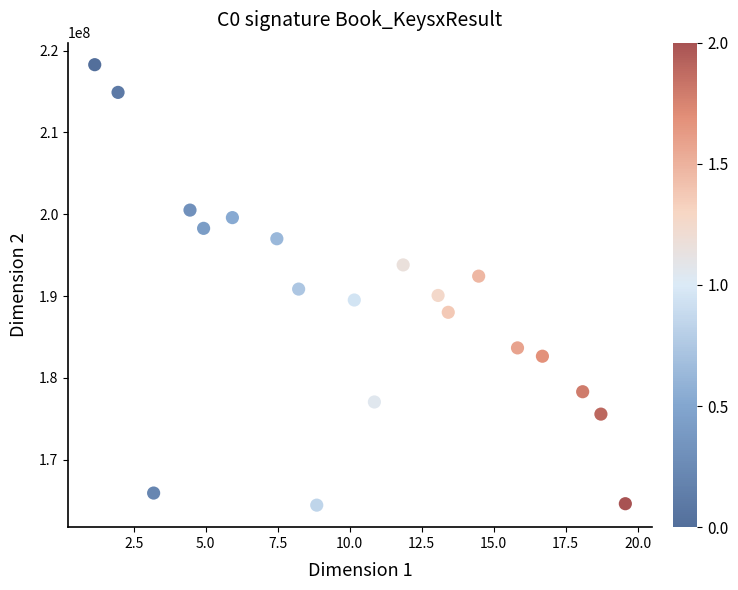

What is the range of Y values (max minus min)?

53801374.9